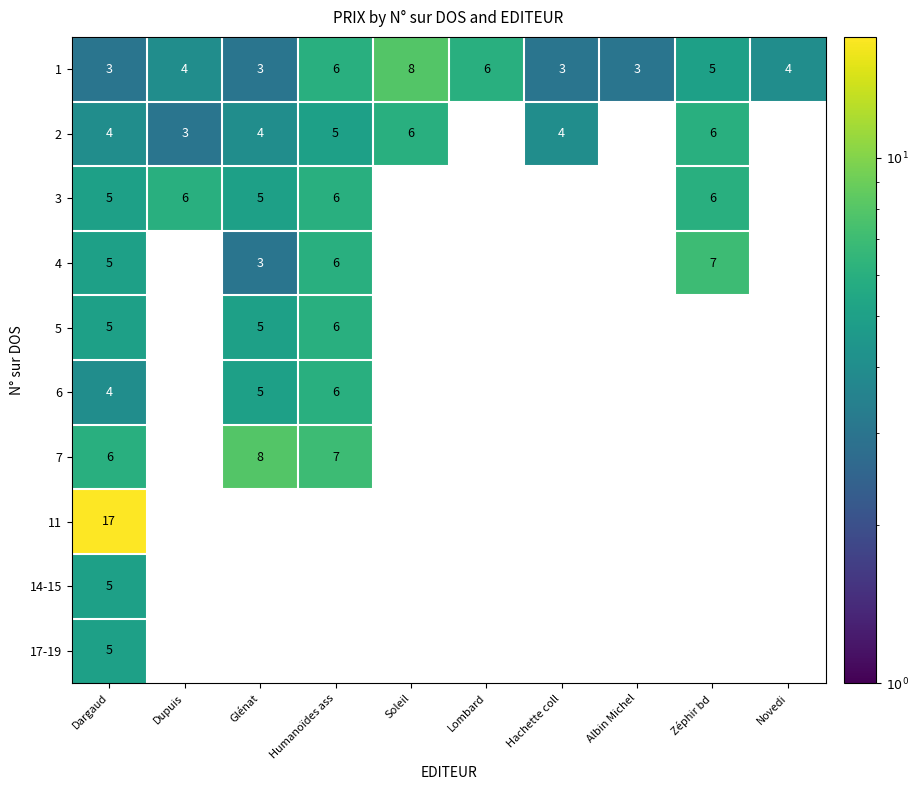

What value does the 1 series have at Soleil?

8